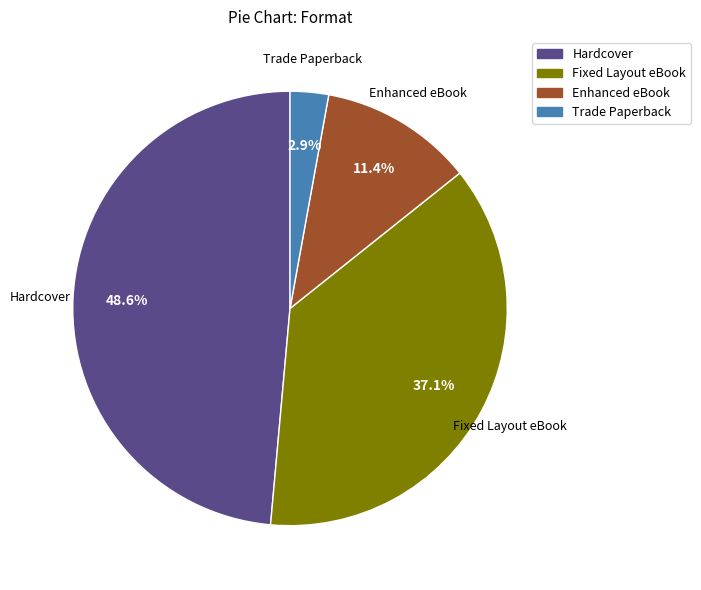

To the nearest percent, what percentage of the pie is Fixed Layout eBook?

37%